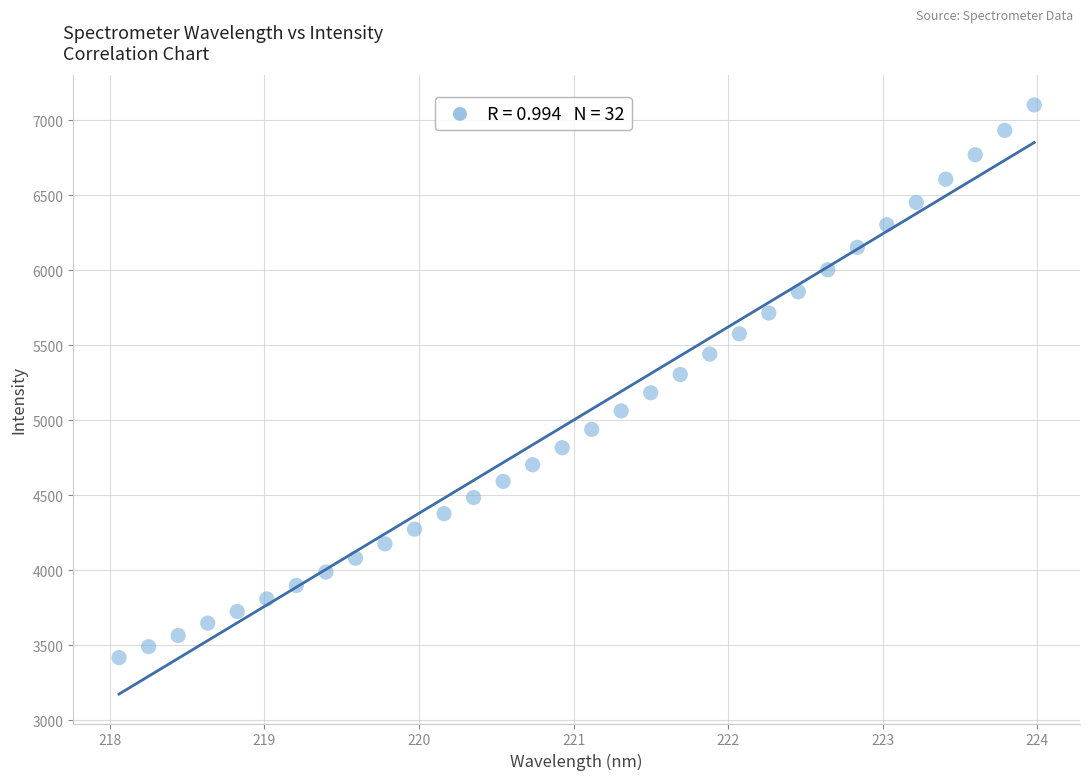

What is the range of Y values (max minus min)?

3683.1